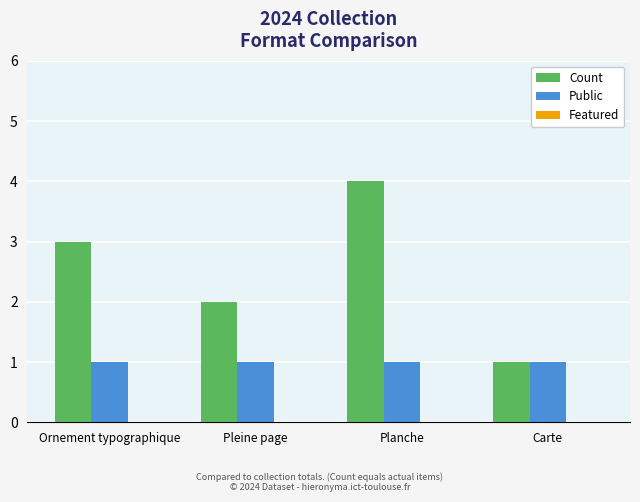

What is the difference between the highest and lowest values at Planche?

3